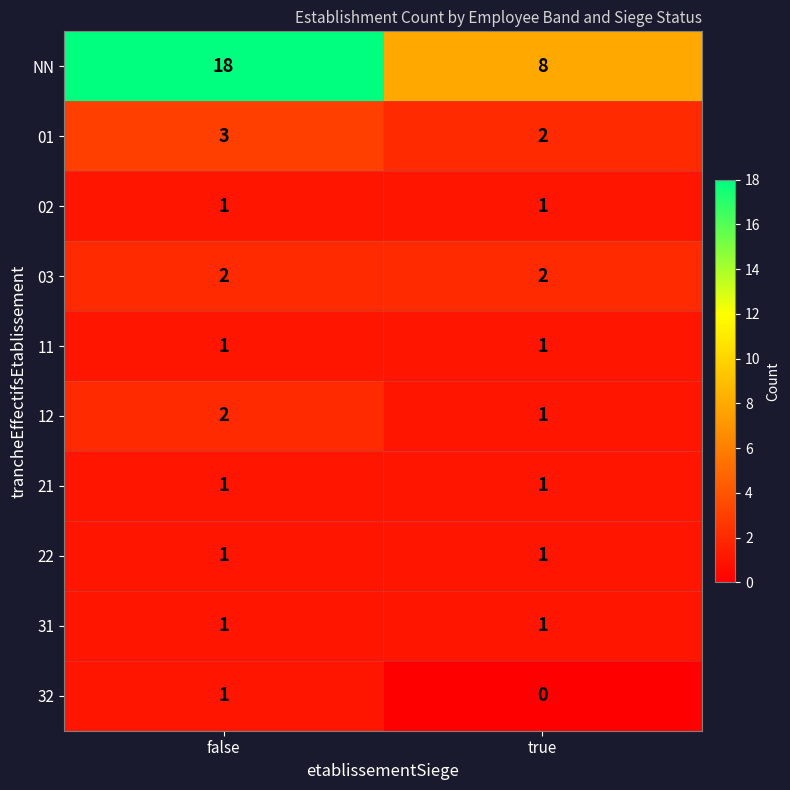

What value does the 01 series have at false?

3